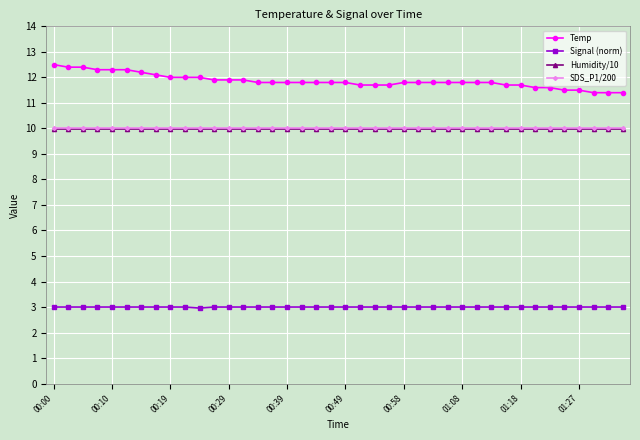

True or false: Humidity/10 and Temp cross at least once.

False